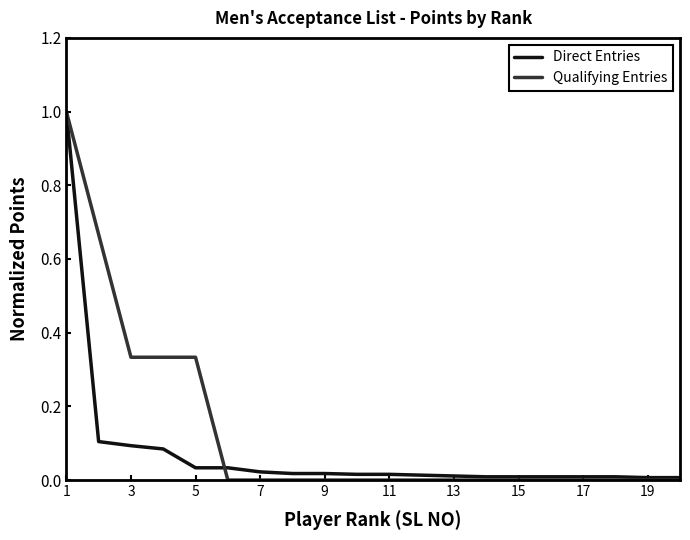

What is the highest value of the Qualifying Entries series?

1.0